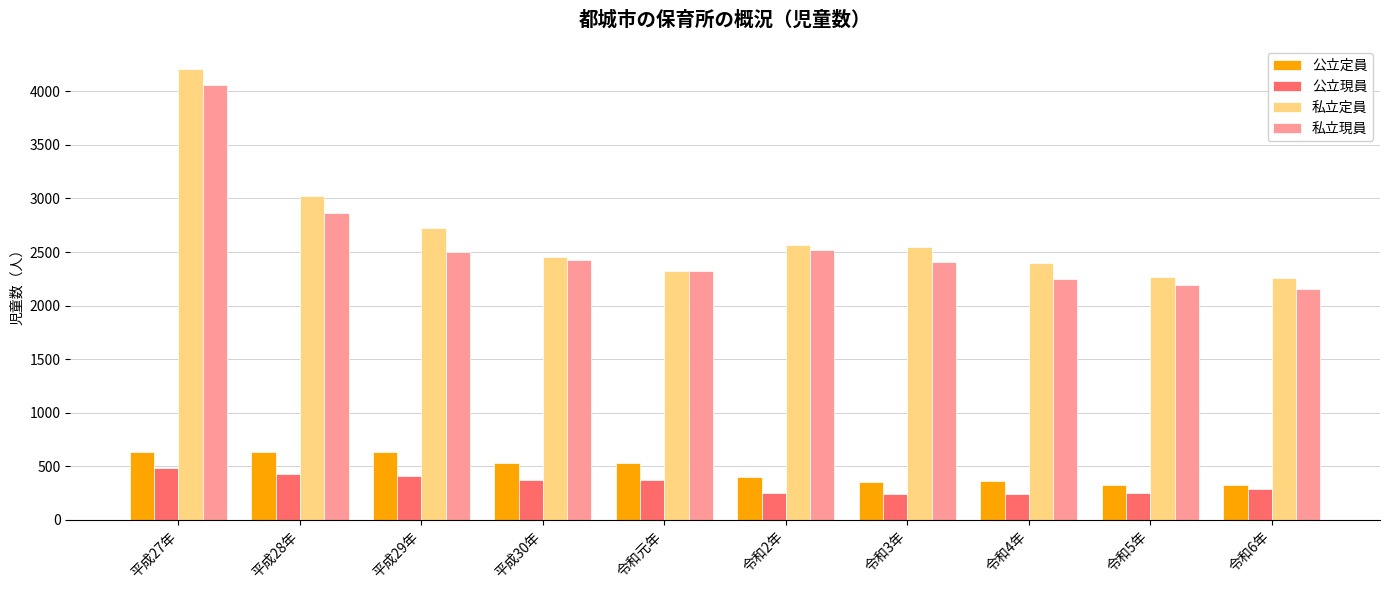

True or false: 私立定員 has a value of 3020 at 平成28年.

True